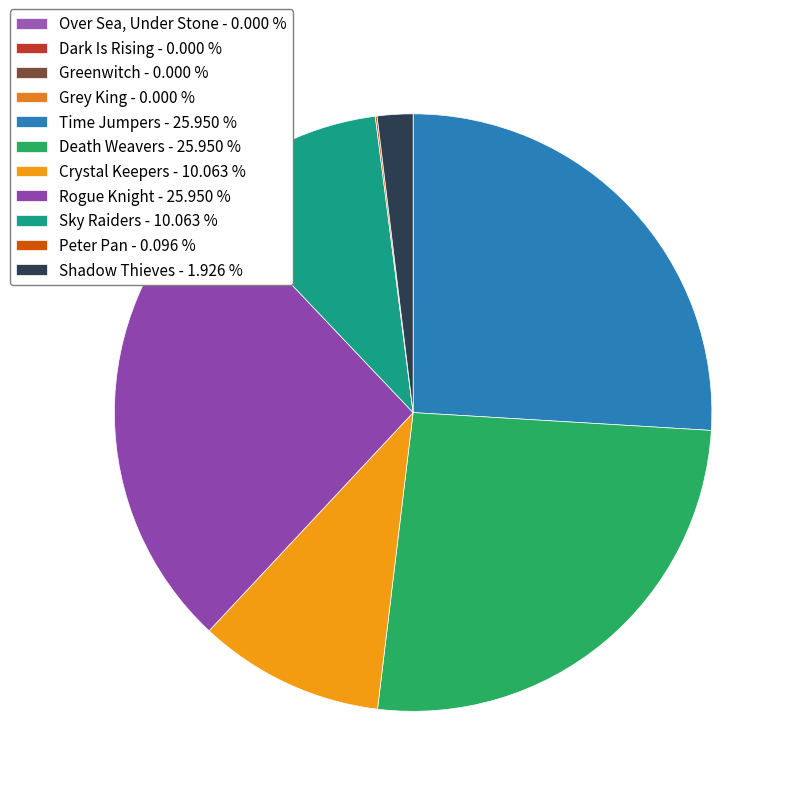

Do Dark Is Rising and Over Sea, Under Stone together represent more than half of the pie?

No